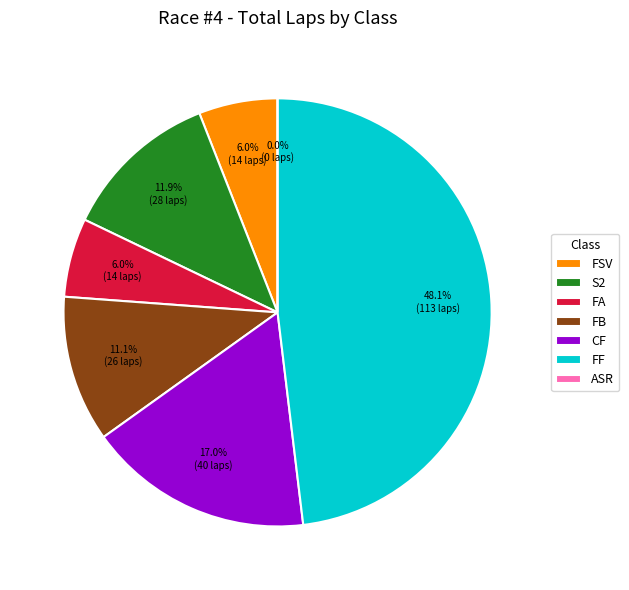

Is the sum of FSV and FB greater than half?

No